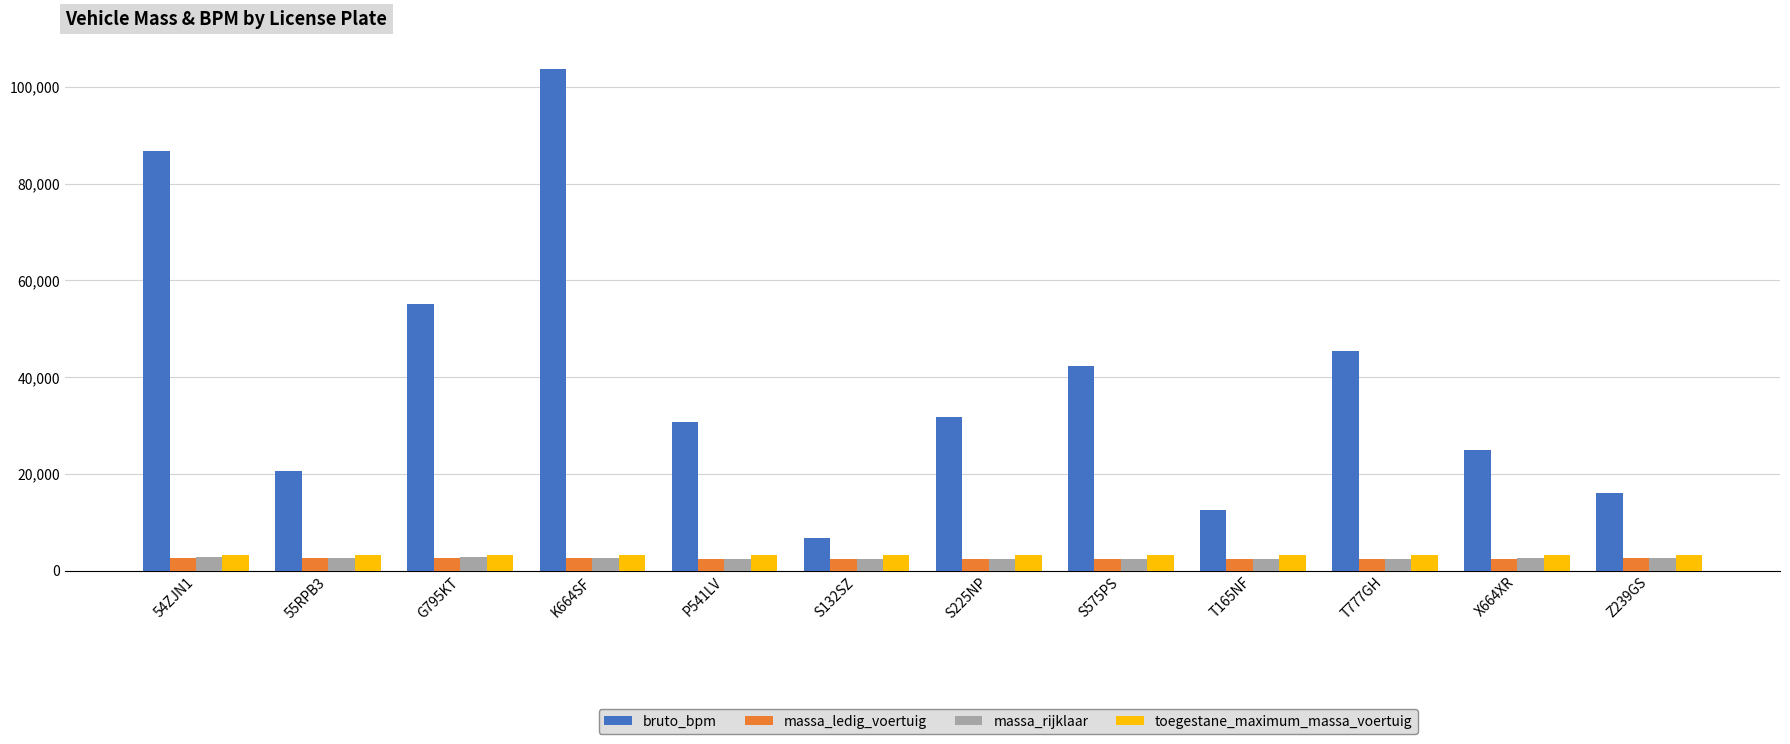

What is the approximate value of massa_ledig_voertuig at T777GH, to the nearest 5?

2380